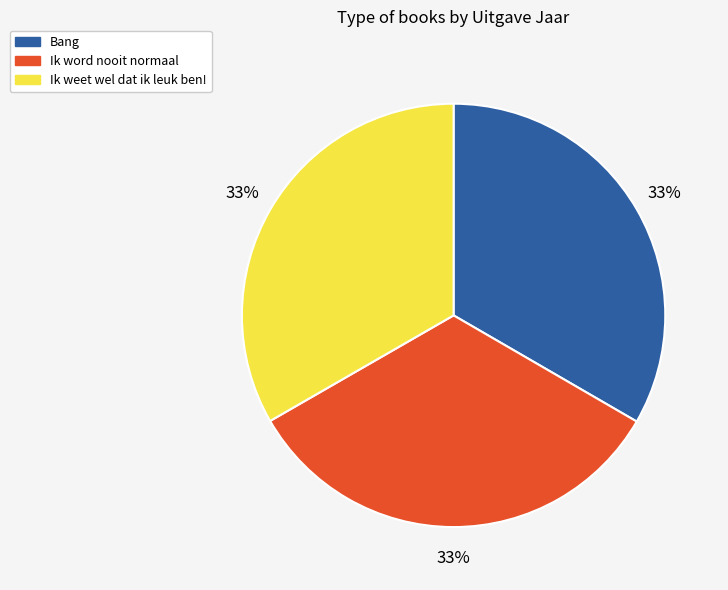

What percentage is the Ik weet wel dat ik leuk ben! slice, to the nearest percent?

33%